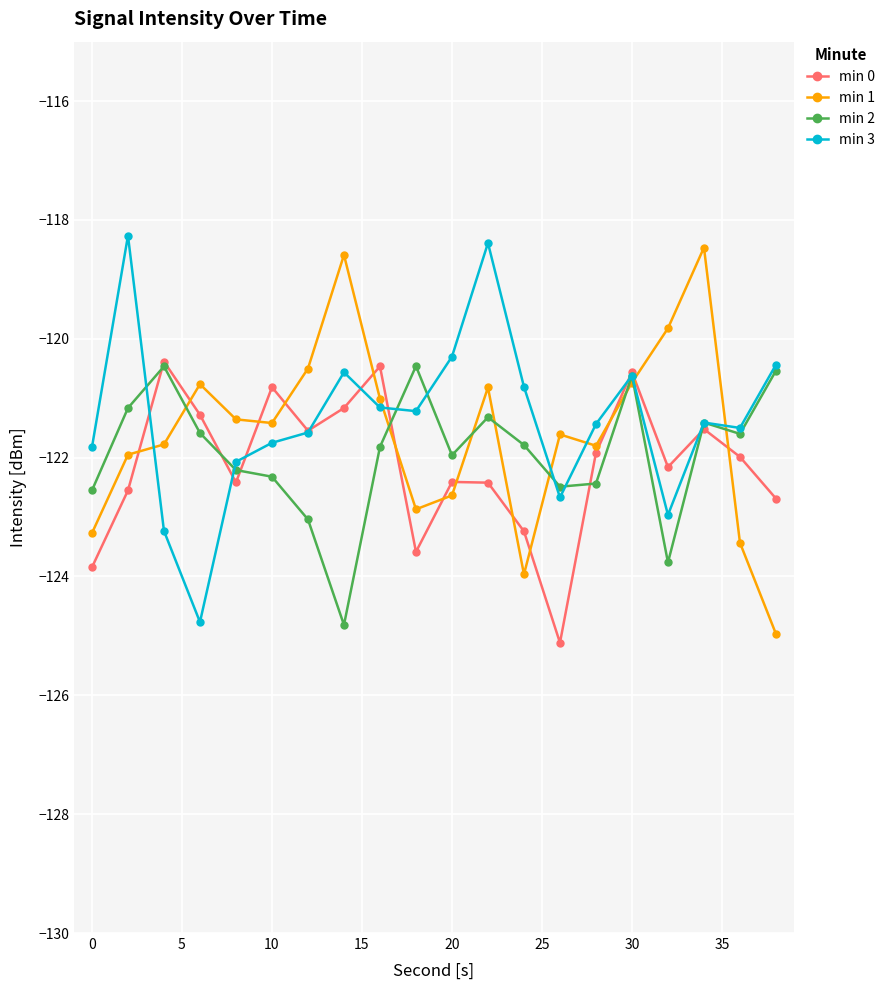

What is the minimum value for min 3?

-124.8